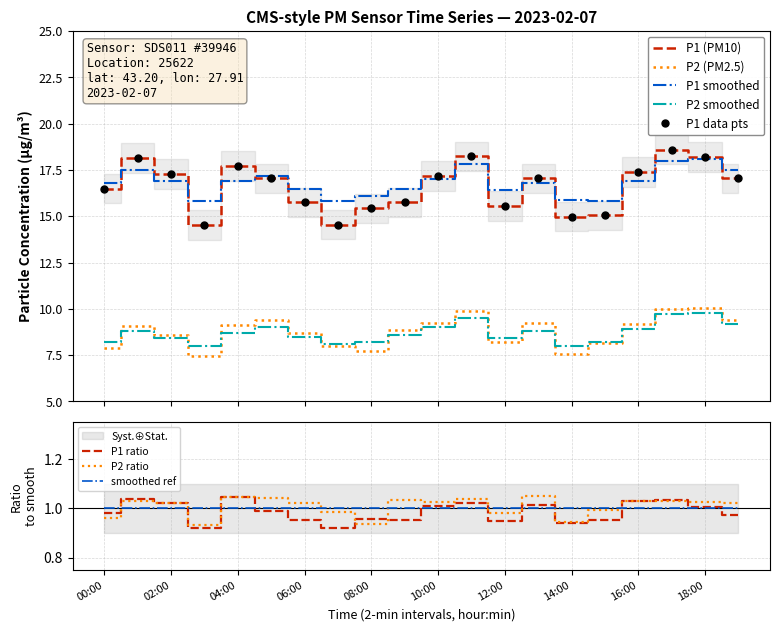

What position from the right is 17:00?

3